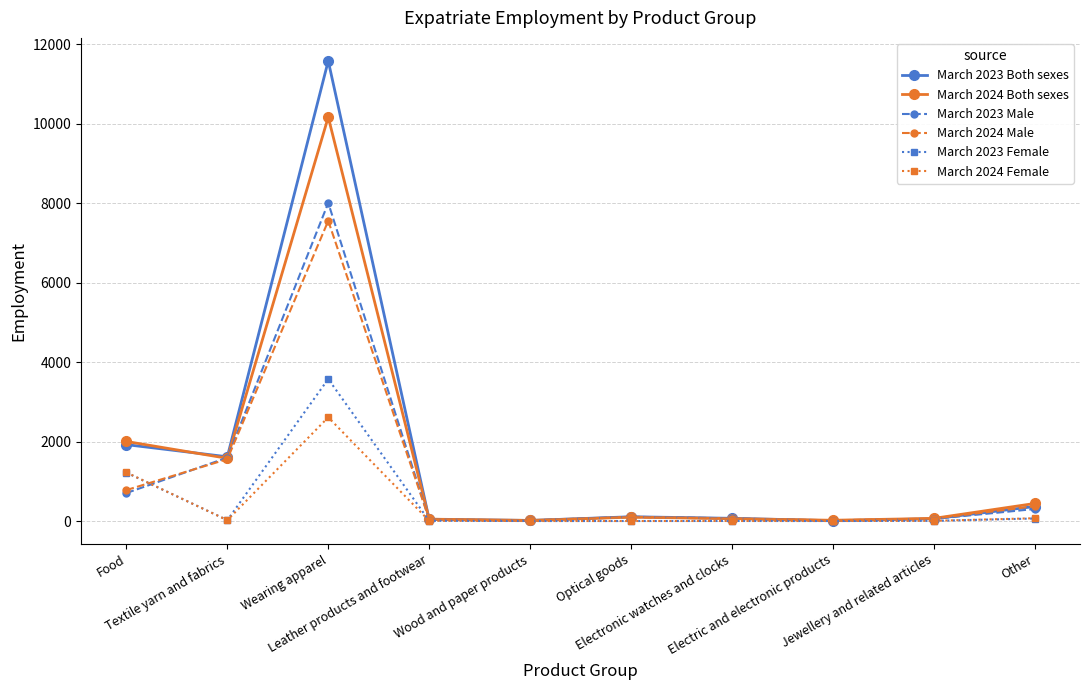

The value of March 2024 Both sexes at Food is 3182. True or false?

False